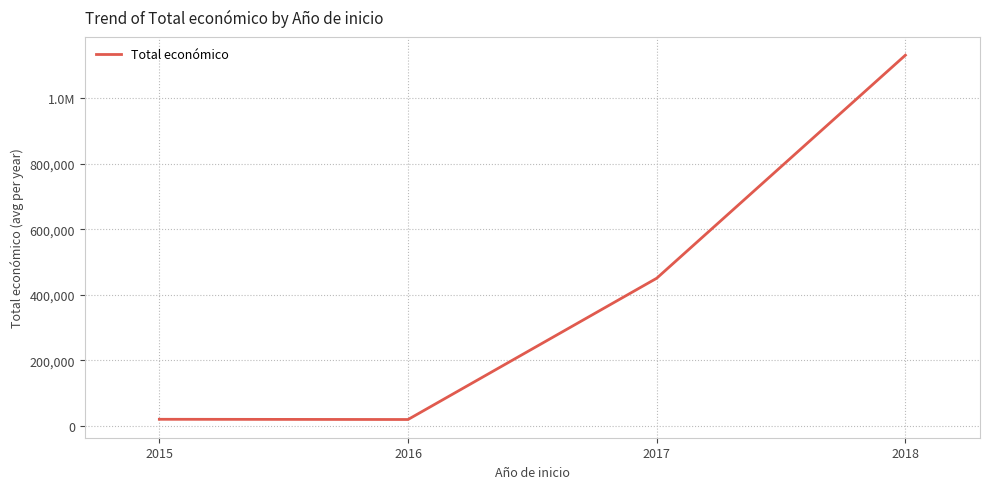

Does the chart display data point markers on the line(s)?

No